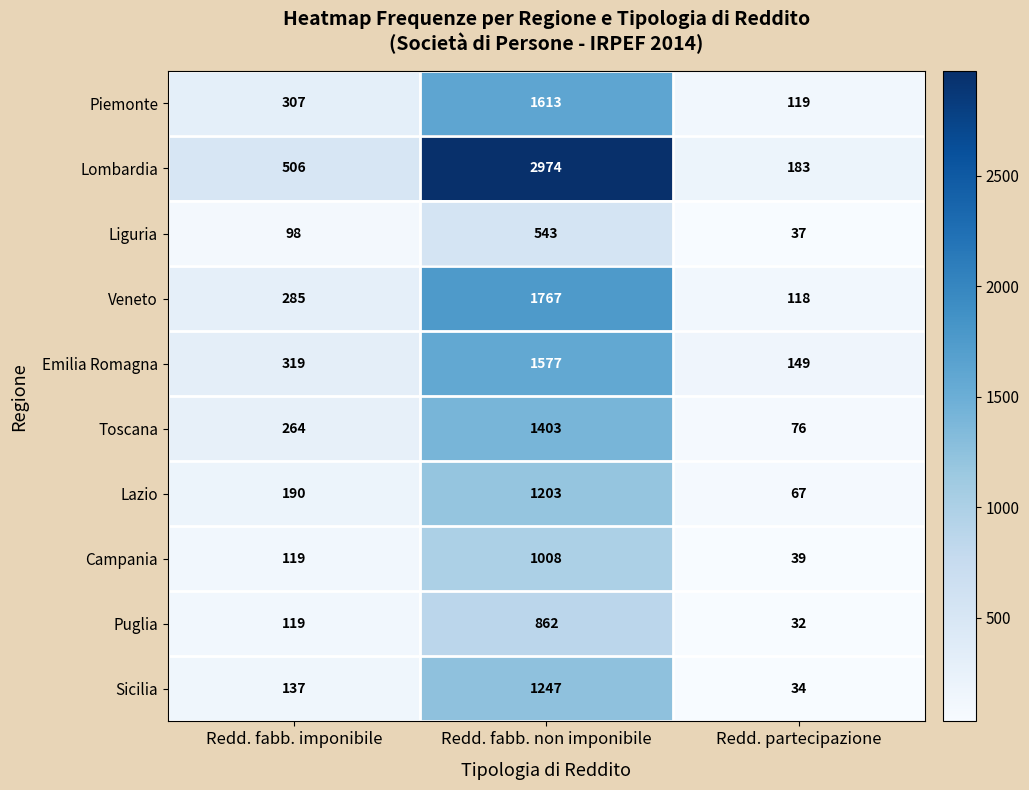

Which category has the highest value across all series?

Redd. fabb. non imponibile